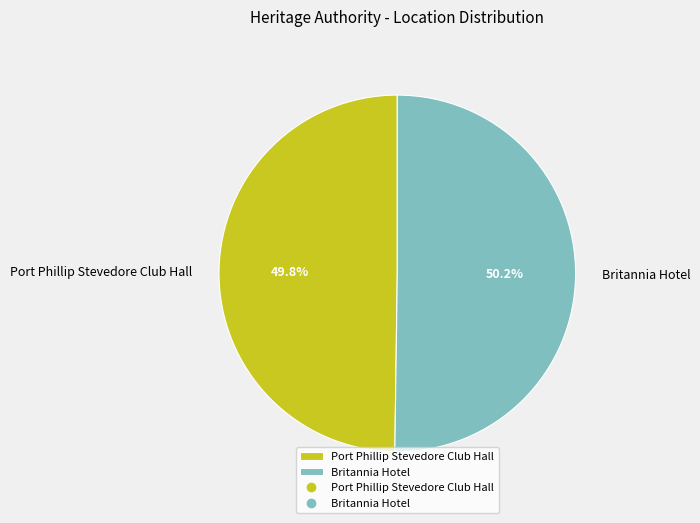

What portion of the pie excludes Britannia Hotel?

49.8%